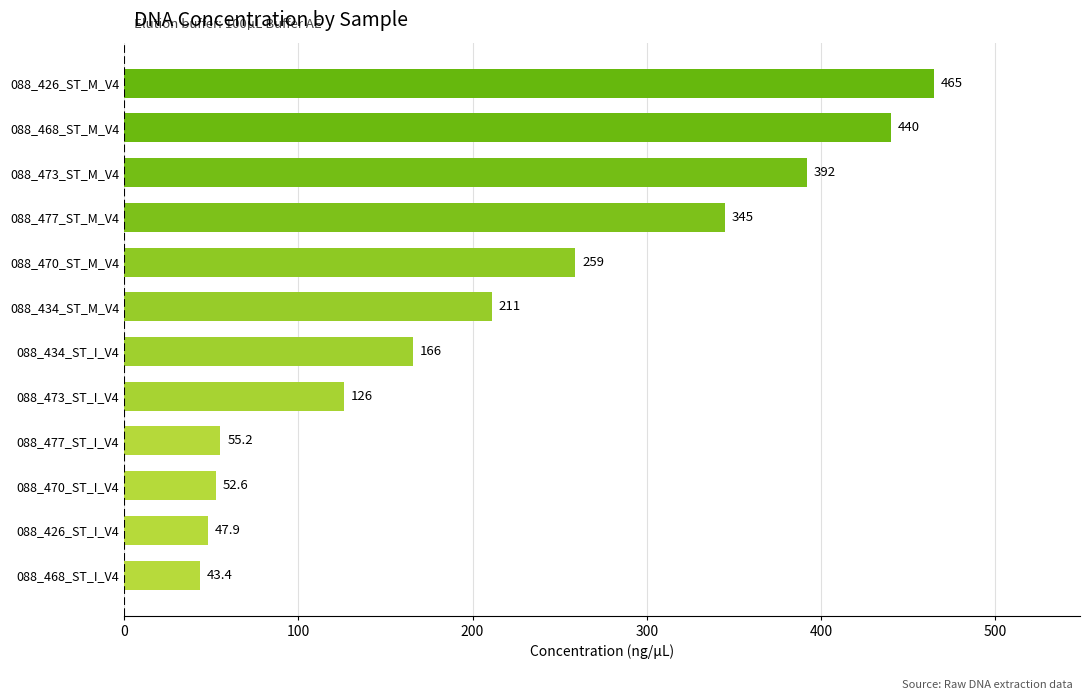

Rank the categories by value from lowest to highest.

088_468_ST_I_V4, 088_426_ST_I_V4, 088_470_ST_I_V4, 088_477_ST_I_V4, 088_473_ST_I_V4, 088_434_ST_I_V4, 088_434_ST_M_V4, 088_470_ST_M_V4, 088_477_ST_M_V4, 088_473_ST_M_V4, 088_468_ST_M_V4, 088_426_ST_M_V4